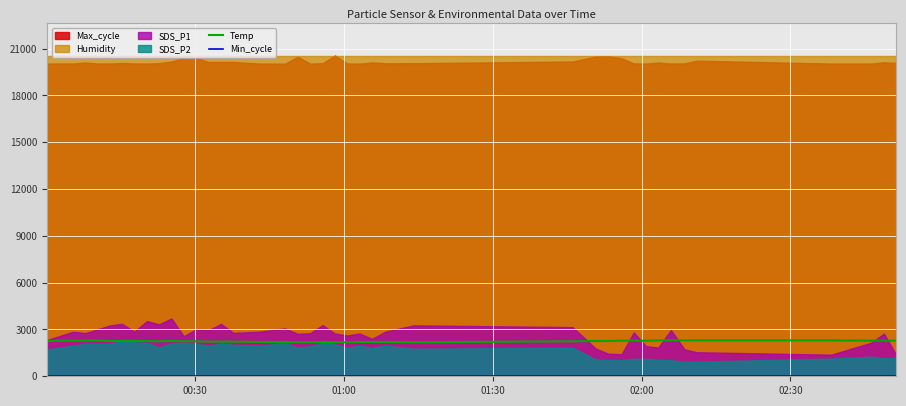

Where is Min_cycle nearest to the value 28?

00:30